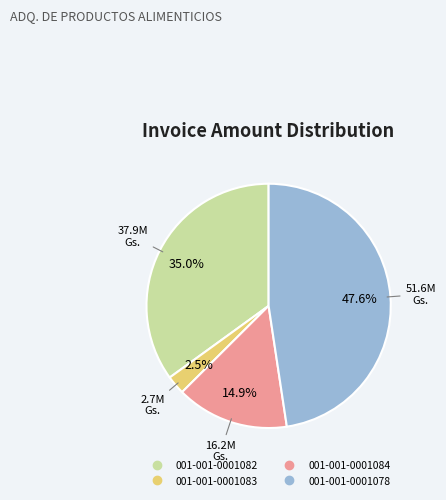

What is the total percentage of 001-001-0001078 and 001-001-0001083?

50.1%